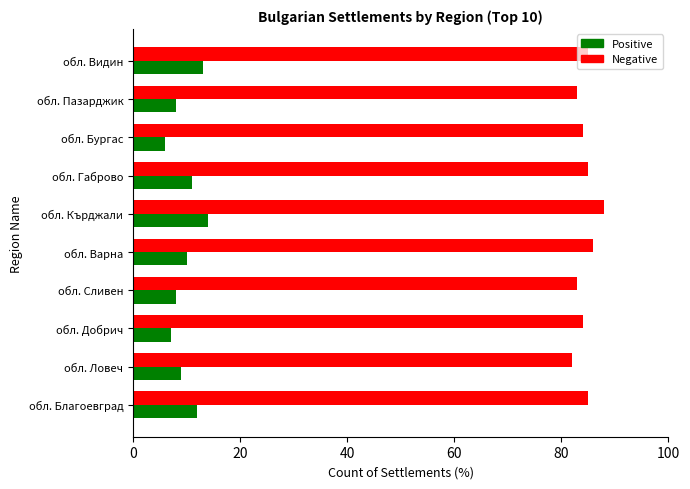

What is the smallest value displayed?

6